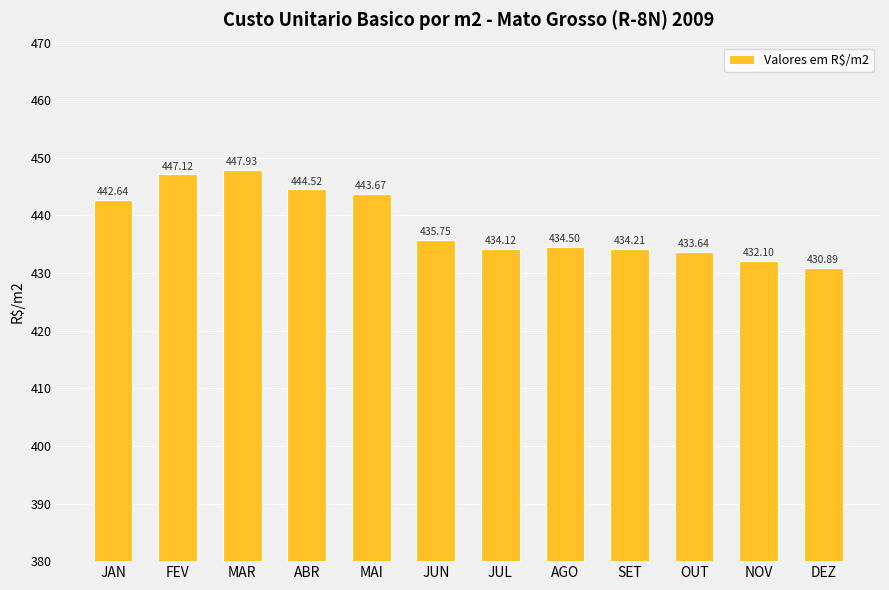

Count the number of categories in the chart.

12